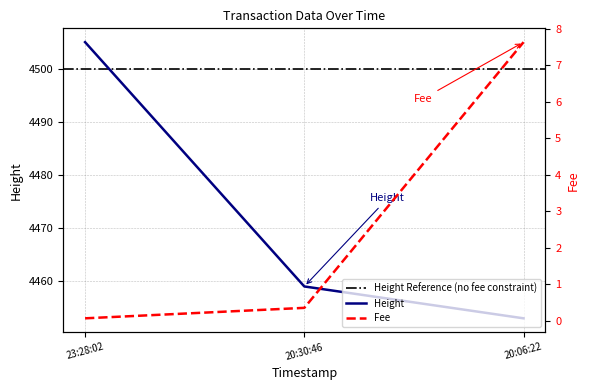

At which label is Height closest to 4479?

20:30:46